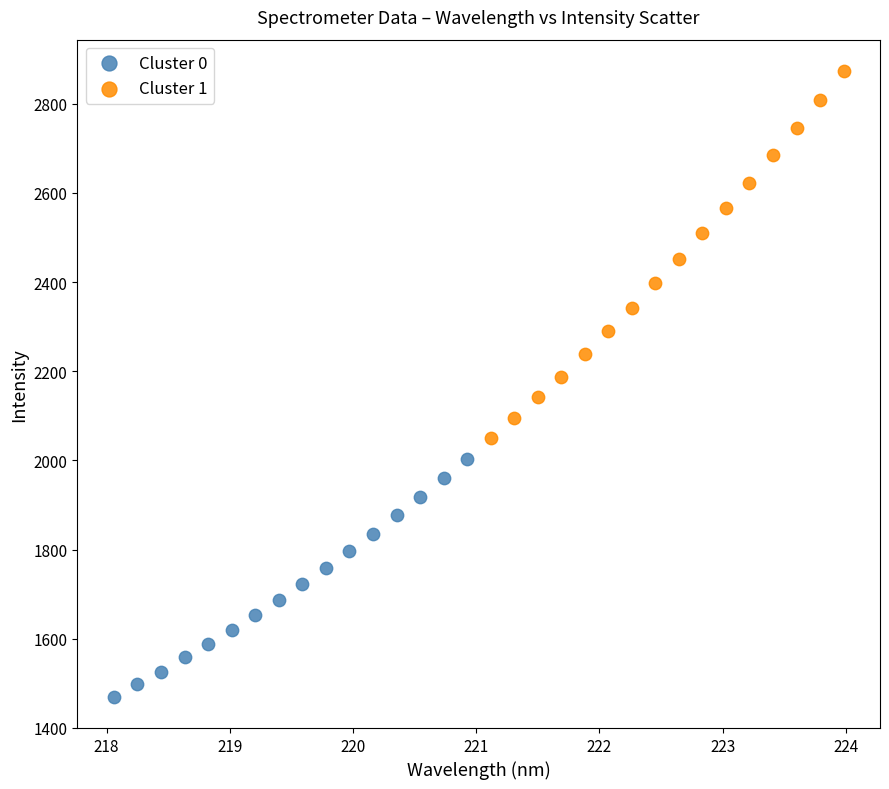

Which series reaches the minimum Y coordinate?

Cluster 0